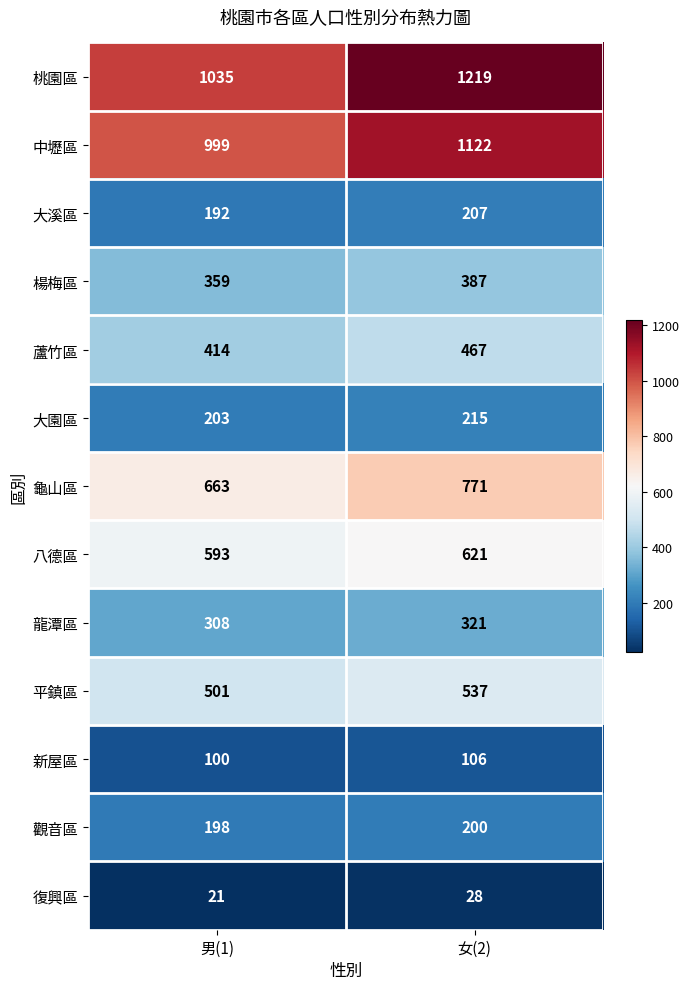

True or false: 楊梅區 has a value of 617 at 男(1).

False